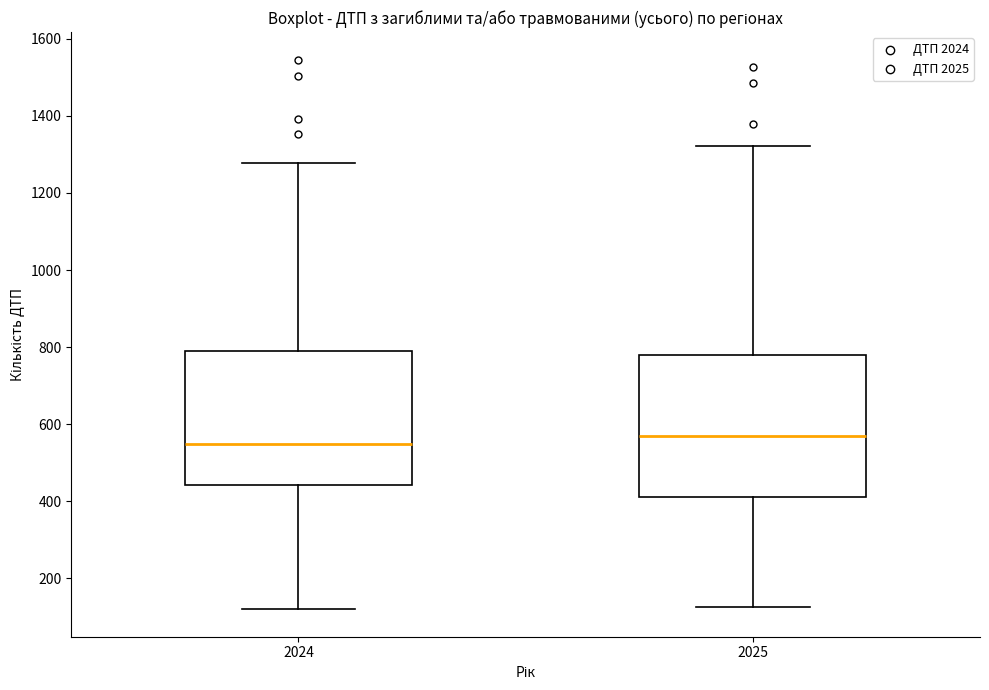

Where does the upper whisker of the box at x = 2024 end on the y-axis? The values are not printed on the chart, so give them approximately, as read against the axis.

1280